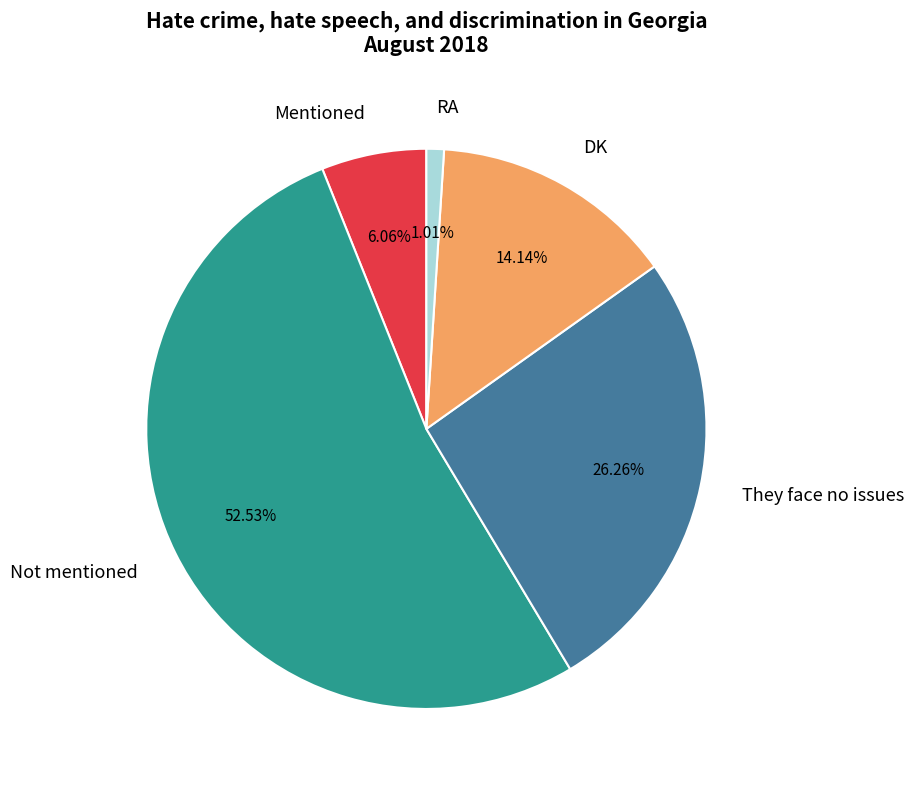

Which slice is the smallest?

RA